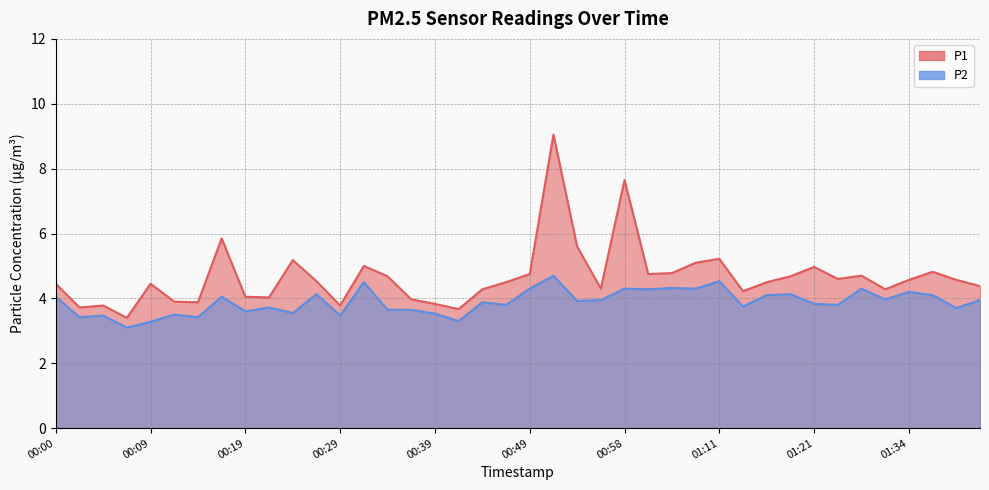

List the labels in order of P1 value, smallest first.

00:07, 00:41, 00:02, 00:05, 00:29, 00:39, 00:14, 00:12, 00:36, 00:22, 00:19, 01:13, 00:44, 01:29, 00:56, 01:41, 00:00, 00:09, 00:46, 01:16, 00:27, 01:34, 01:39, 01:23, 00:34, 01:18, 01:26, 00:49, 01:01, 01:03, 01:36, 01:21, 00:32, 01:08, 00:24, 01:11, 00:54, 00:17, 00:58, 00:51